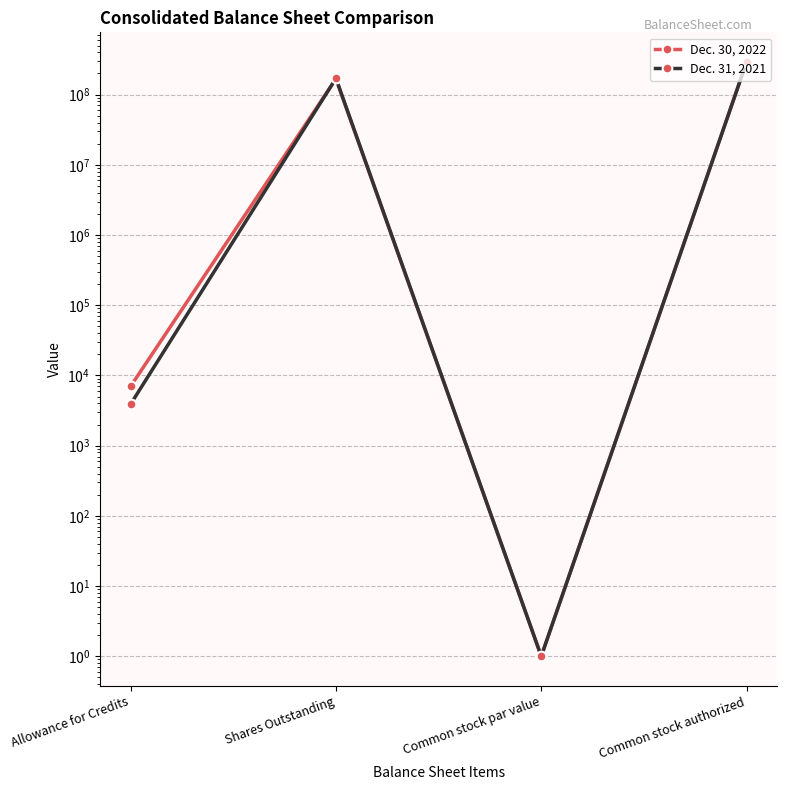

Which label corresponds to the largest value in the chart?

Common stock authorized